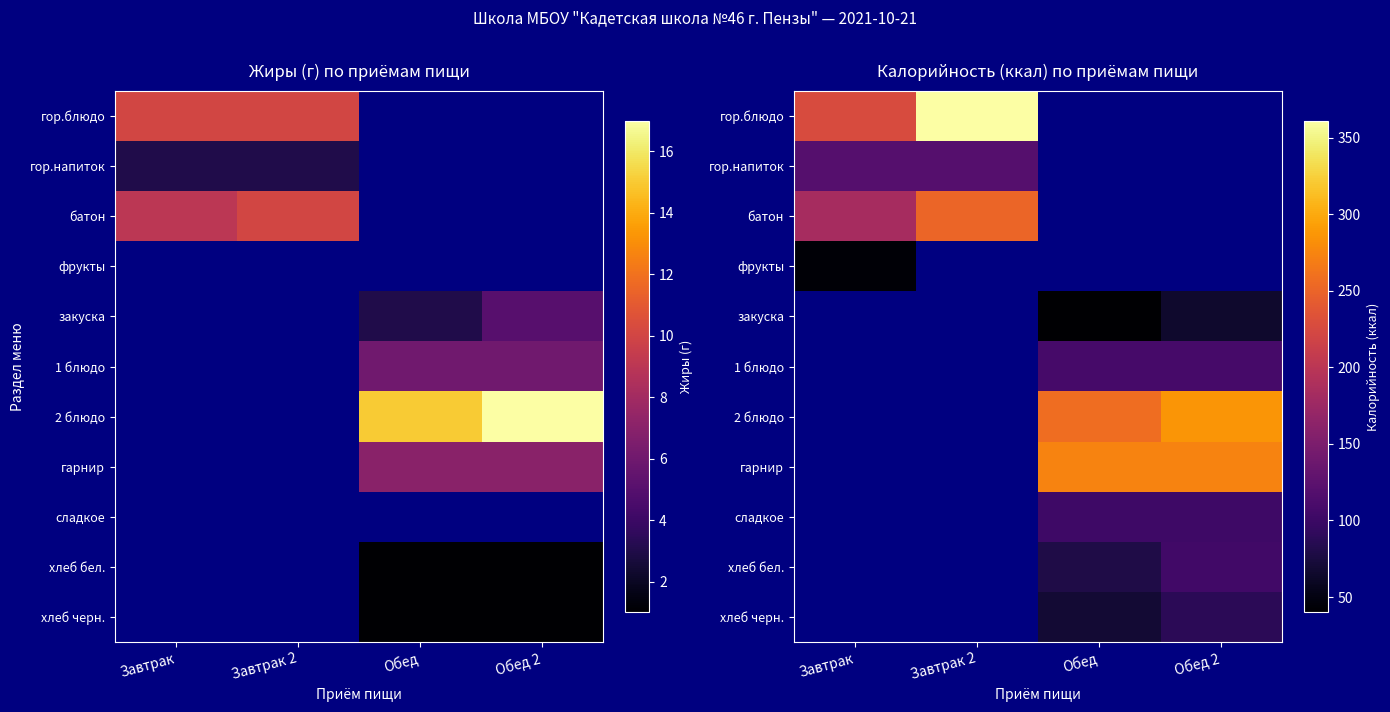

What is the difference between the maximum and second lowest values in the гор.блюдо series?

361